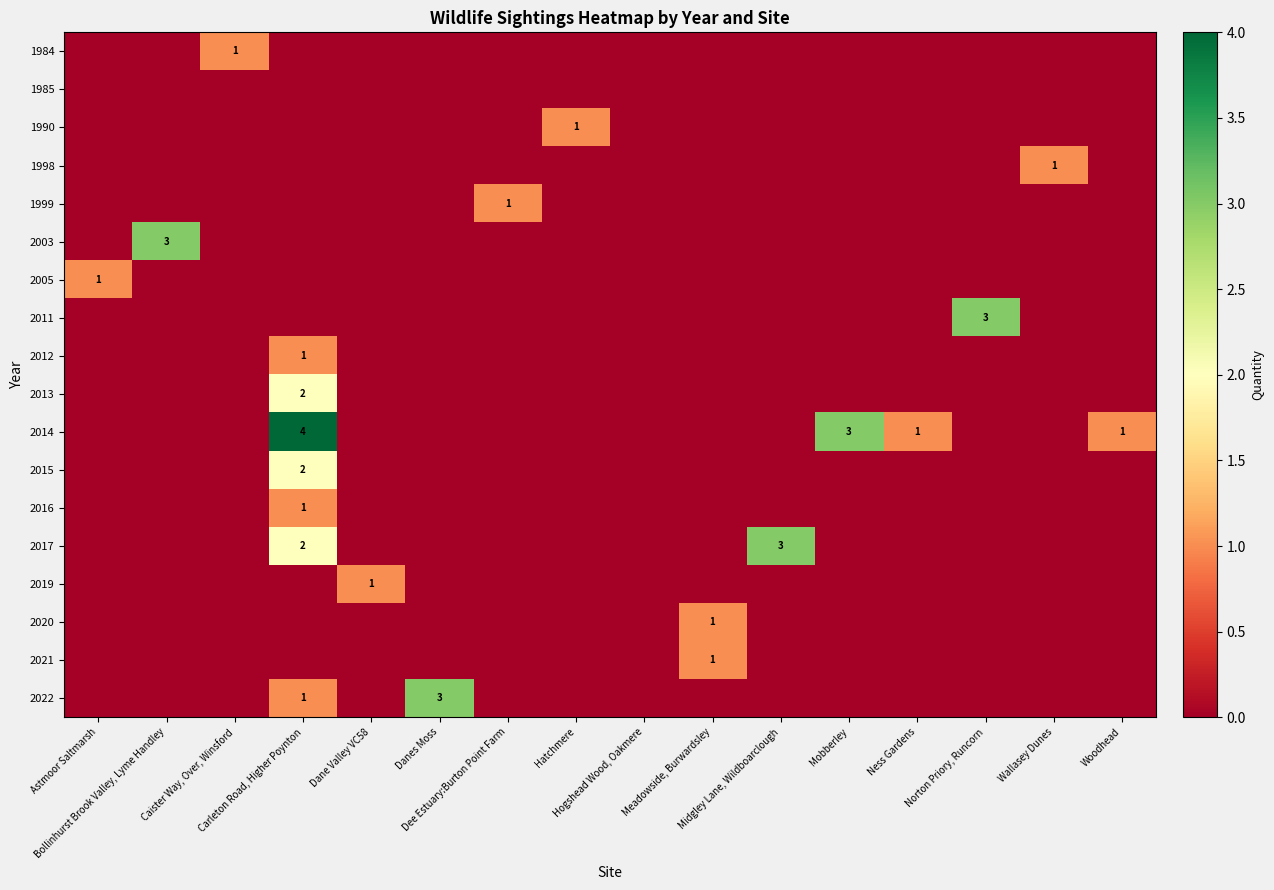

What is the difference between the highest and lowest values at Hatchmere?

1